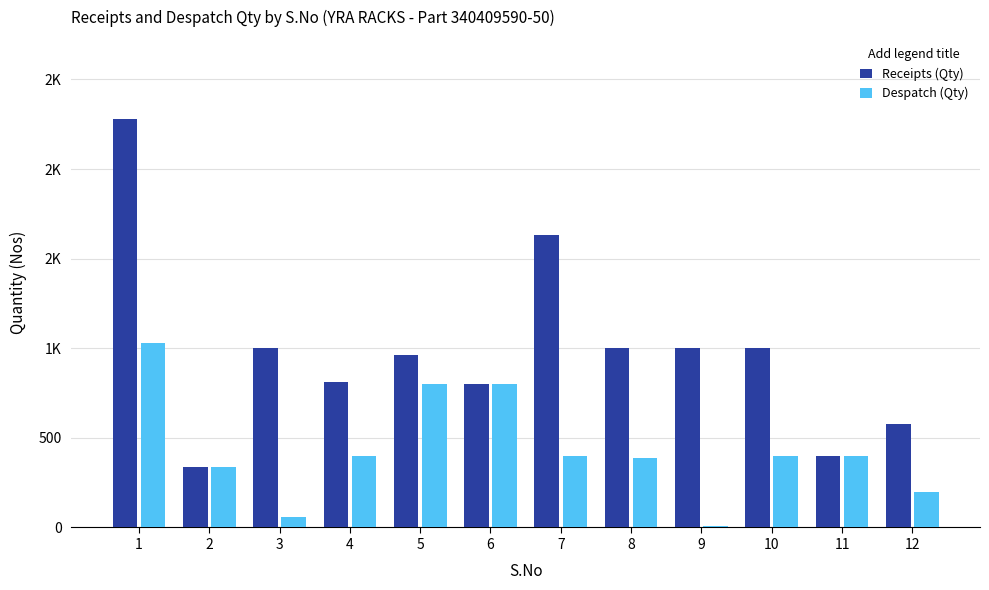

What are all the series names shown in the legend?

Receipts (Qty), Despatch (Qty)